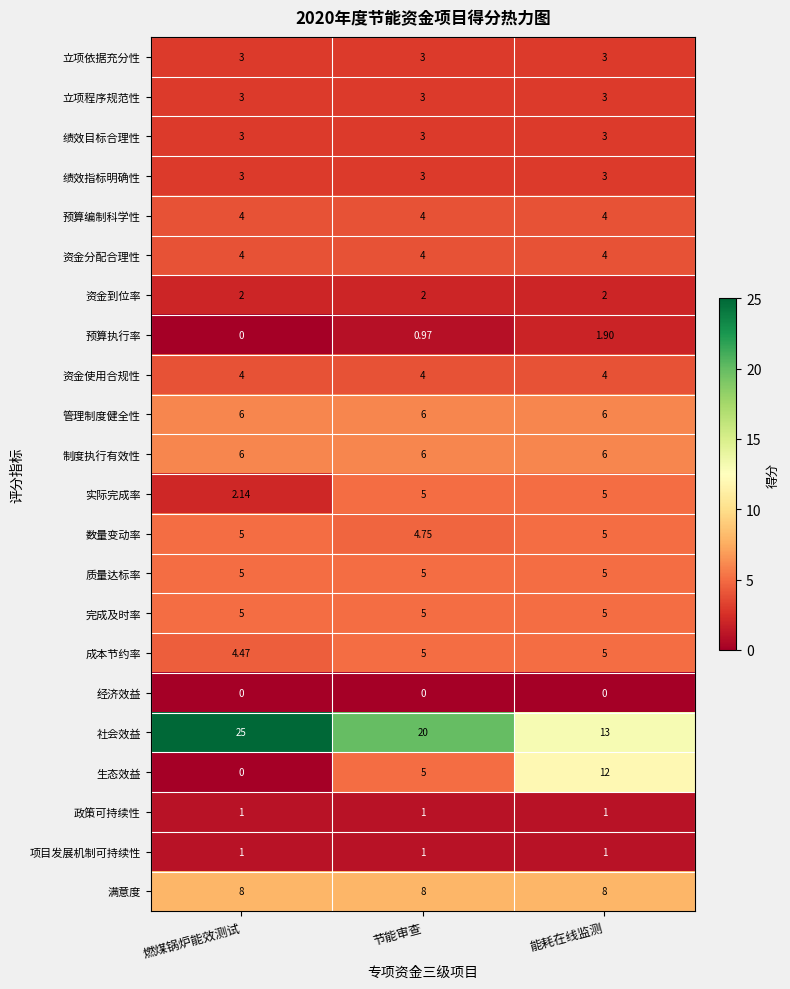

Which series has the largest total across all categories?

社会效益